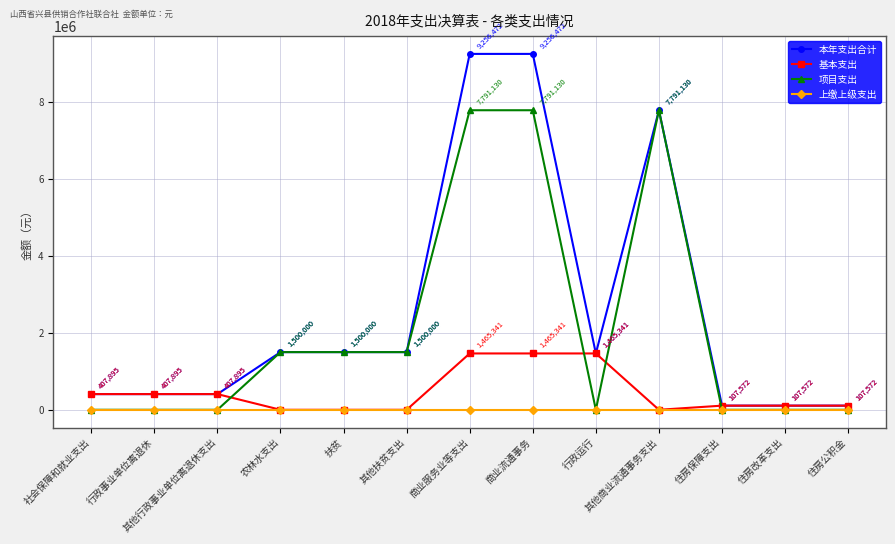

What is the value of the 基本支出 point at the 1st from the left?

407895.0